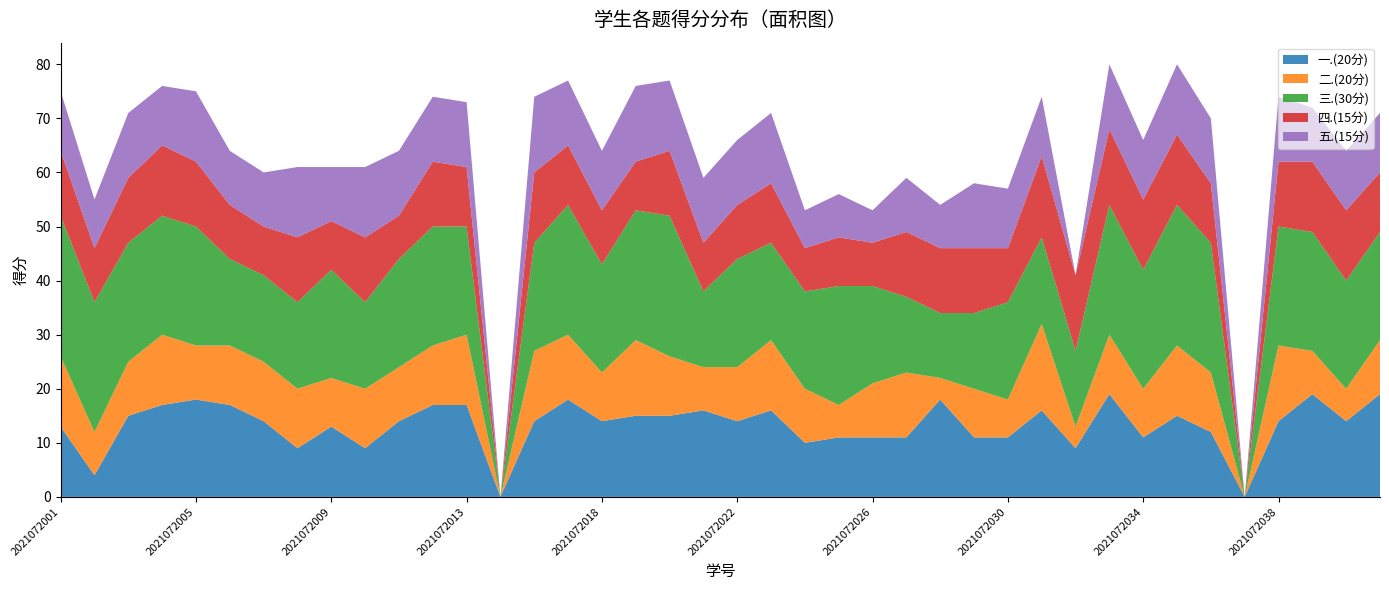

Reading right to left, transcribe all the data shown in this chart.

一.(20分): 19	14	19	14	0	12	15	11	19	9	16	11	11	18	11	11	11	10	16	14	16	15	15	14	18	14	0	17	17	14	9	13	9	14	17	18	17	15	4	13
二.(20分): 10	6	8	14	0	11	13	9	11	4	16	7	9	4	12	10	6	10	13	10	8	11	14	9	12	13	0	13	11	10	11	9	11	11	11	10	13	10	8	13
三.(30分): 20	20	22	22	0	24	26	22	24	14	16	18	14	12	14	18	22	18	18	20	14	26	24	20	24	20	0	20	22	20	16	20	16	16	16	22	22	22	24	26
四.(15分): 11	13	13	12	0	11	13	13	14	14	15	10	12	12	12	8	9	8	11	10	9	12	9	10	11	13	0	11	12	8	12	9	12	9	10	12	13	12	10	12
五.(15分): 11	11	10	12	0	12	13	11	12	0	11	11	12	8	10	6	8	7	13	12	12	13	14	11	12	14	0	12	12	12	13	10	13	10	10	13	11	12	9	11